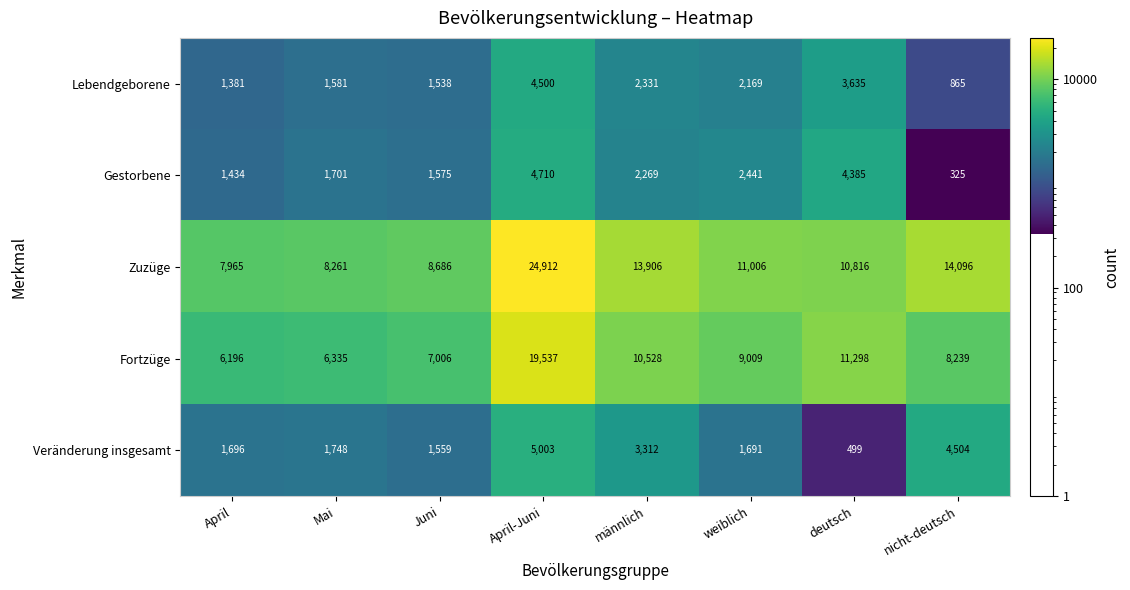

Which series has the largest range (max minus min)?

Zuzüge